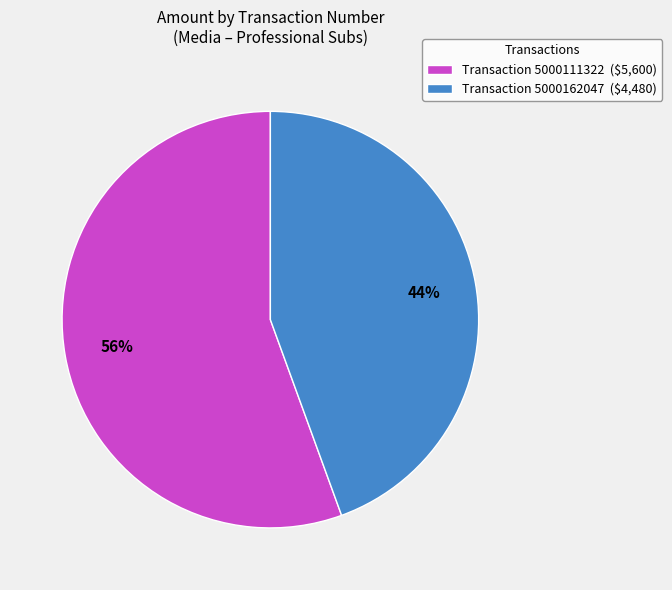

Which slice is the smallest?

Transaction 5000162047 ($4,480)